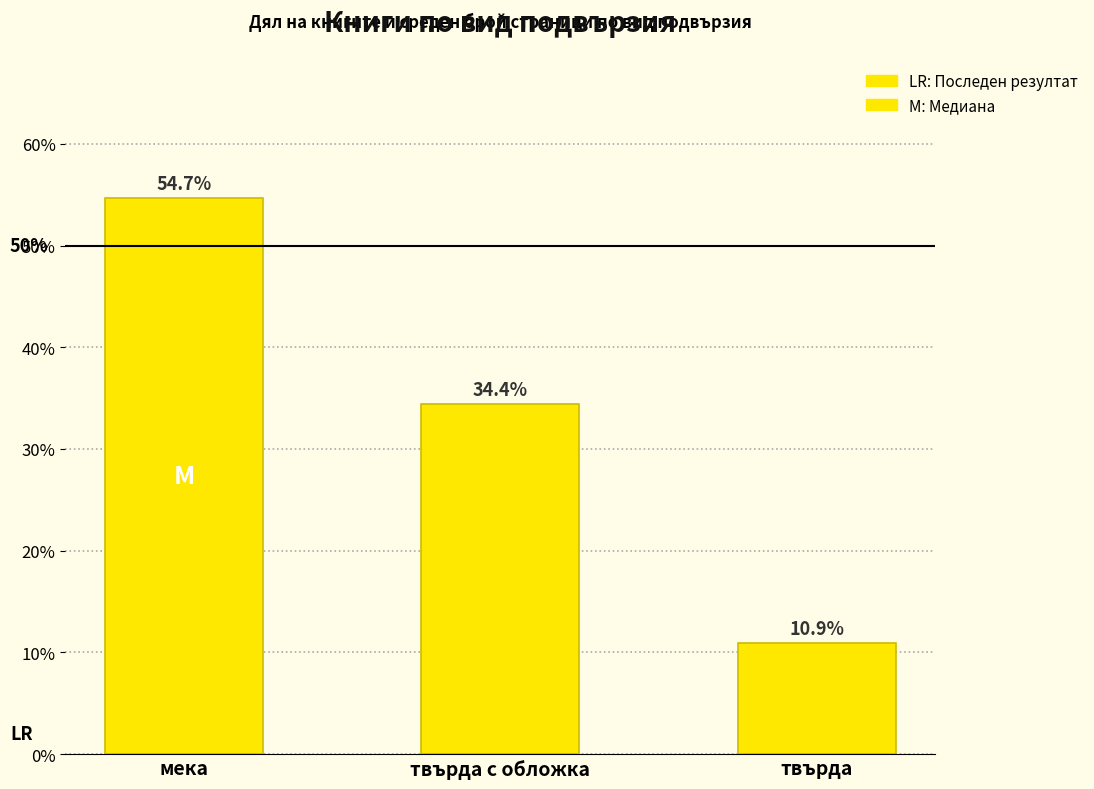

What is the approximate value at мека?

54.7